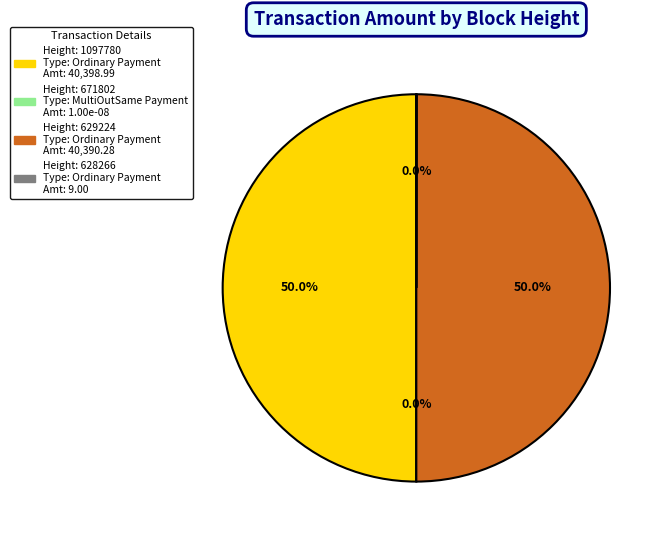

How many slices are in this pie chart?

4